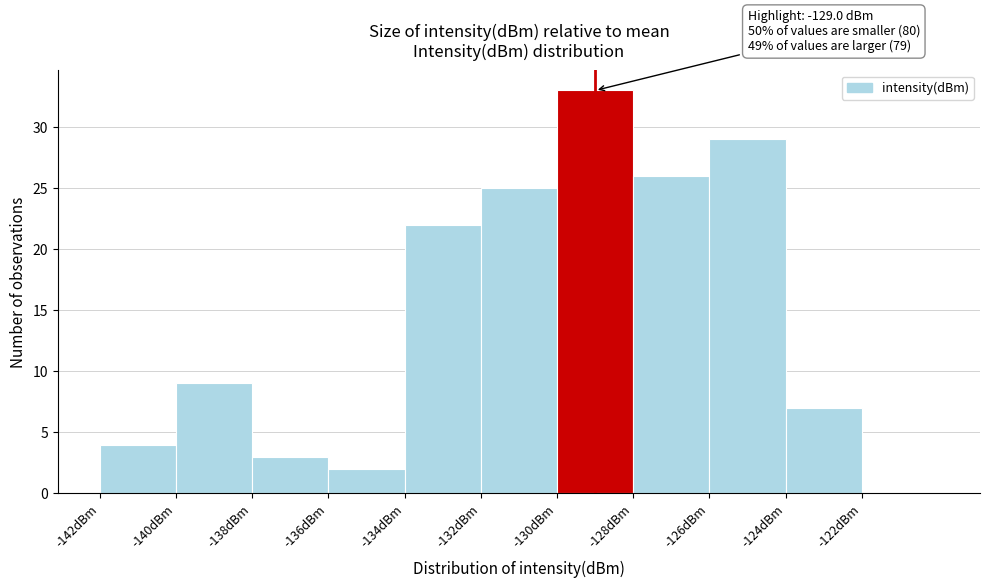

Which range on the x-axis has the tallest bar?

-130 to -128